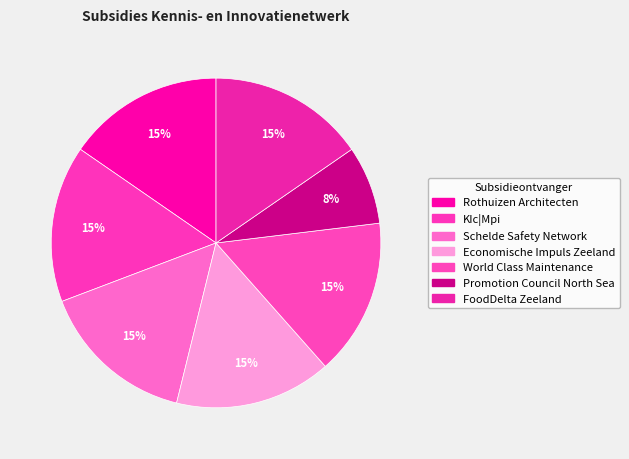

What percentage is the KIc|Mpi slice, to the nearest percent?

15%